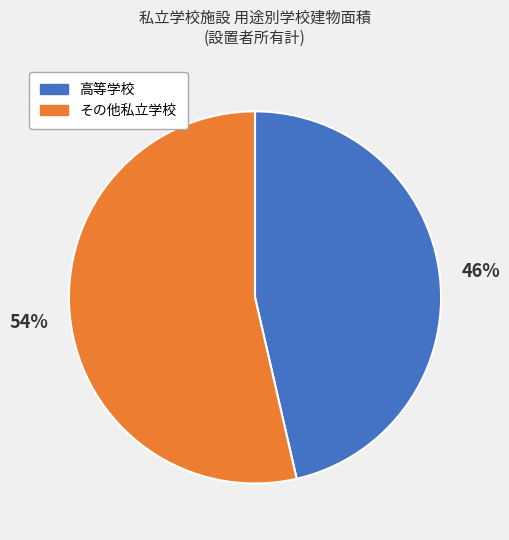

Is 高等学校 the majority of the pie?

No